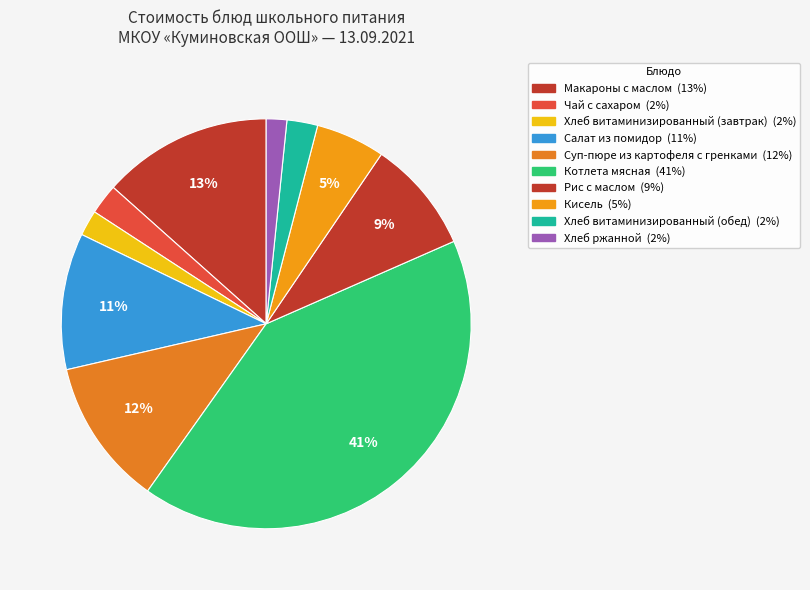

The Суп-пюре из картофеля с гренками slice represents 12% of the pie. True or false?

True